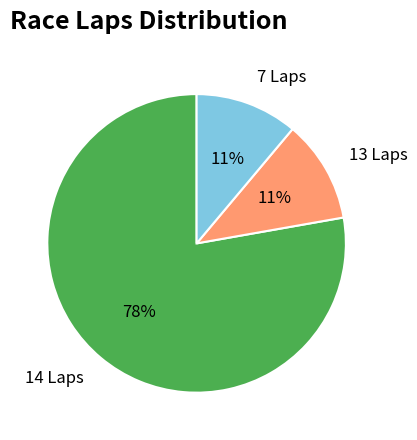

To the nearest percent, what percentage of the pie is 7 Laps?

11%